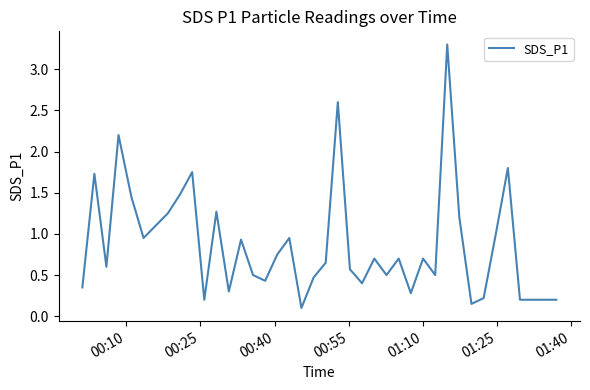

What is the difference between the maximum and minimum values?

3.2